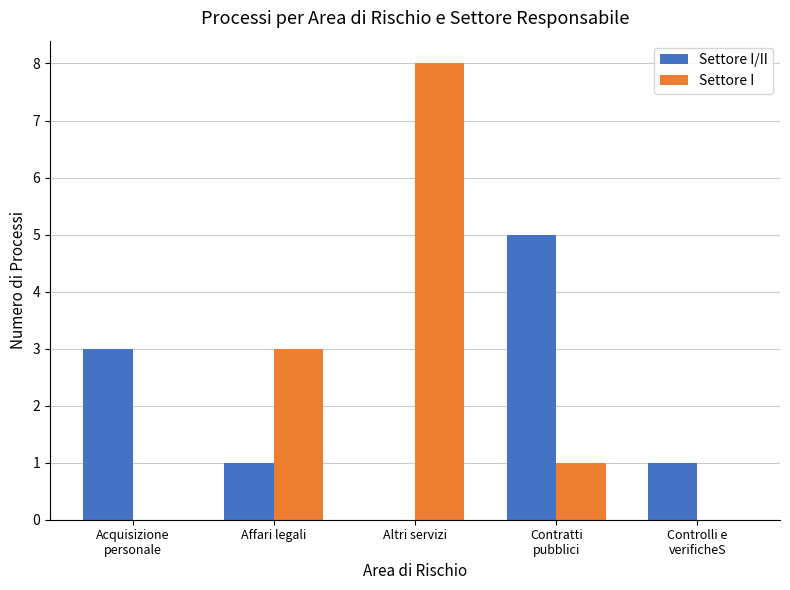

True or false: Settore I has a value of 11 at Altri servizi.

False